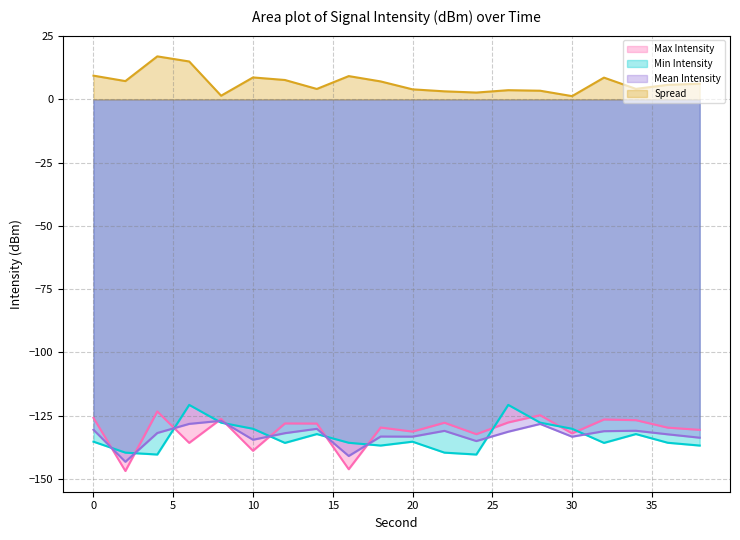

Which has a higher value, 14 or 20?

14